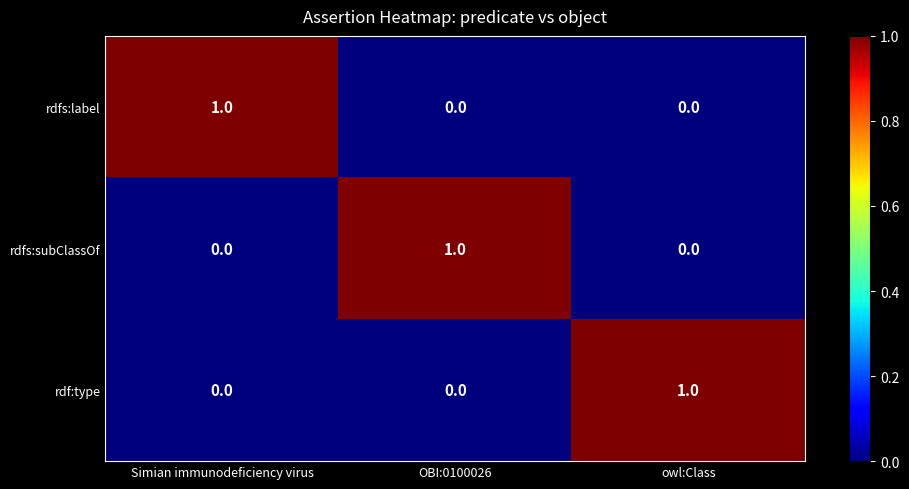

Count the rdfs:label values in the range 0 to 1.

3